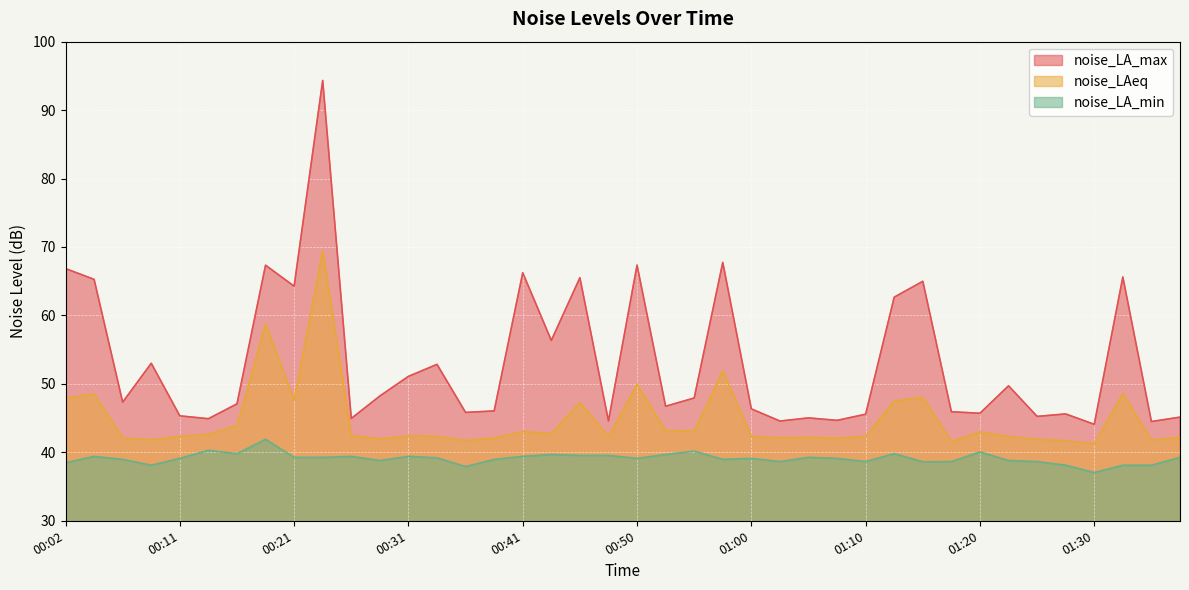

Reading left to right, list all the values displayed in this chart.

noise_LA_max: 00:02=66.8	00:04=65.3	00:07=47.3	00:09=53.0	00:11=45.3	00:14=44.9	00:16=47.1	00:19=67.3	00:21=64.3	00:24=94.3	00:26=45.0	00:29=48.2	00:31=51.1	00:33=52.9	00:36=45.8	00:38=46.0	00:41=66.2	00:43=56.4	00:46=65.5	00:48=44.6	00:50=67.3	00:53=46.7	00:55=47.9	00:58=67.8	01:00=46.4	01:03=44.6	01:05=45.0	01:08=44.7	01:10=45.6	01:12=62.7	01:15=65.0	01:17=45.9	01:20=45.7	01:22=49.7	01:25=45.2	01:27=45.6	01:30=44.1	01:32=65.6	01:34=44.5	01:37=45.1
noise_LAeq: 00:02=47.9	00:04=48.5	00:07=42.1	00:09=41.8	00:11=42.3	00:14=42.6	00:16=43.9	00:19=58.7	00:21=47.6	00:24=69.5	00:26=42.5	00:29=42.0	00:31=42.4	00:33=42.4	00:36=41.7	00:38=42.1	00:41=43.0	00:43=42.8	00:46=47.3	00:48=42.3	00:50=50.0	00:53=43.2	00:55=43.1	00:58=51.9	01:00=42.3	01:03=42.1	01:05=42.2	01:08=42.1	01:10=42.3	01:12=47.5	01:15=48.0	01:17=41.6	01:20=43.0	01:22=42.3	01:25=41.9	01:27=41.7	01:30=41.2	01:32=48.6	01:34=41.8	01:37=42.2
noise_LA_min: 00:02=38.5	00:04=39.4	00:07=39.0	00:09=38.1	00:11=39.1	00:14=40.3	00:16=39.8	00:19=41.9	00:21=39.3	00:24=39.3	00:26=39.4	00:29=38.8	00:31=39.4	00:33=39.2	00:36=37.9	00:38=39.0	00:41=39.4	00:43=39.7	00:46=39.5	00:48=39.5	00:50=39.1	00:53=39.7	00:55=40.2	00:58=39.0	01:00=39.1	01:03=38.6	01:05=39.3	01:08=39.1	01:10=38.6	01:12=39.8	01:15=38.6	01:17=38.6	01:20=40.1	01:22=38.8	01:25=38.6	01:27=38.1	01:30=37.0	01:32=38.1	01:34=38.1	01:37=39.3